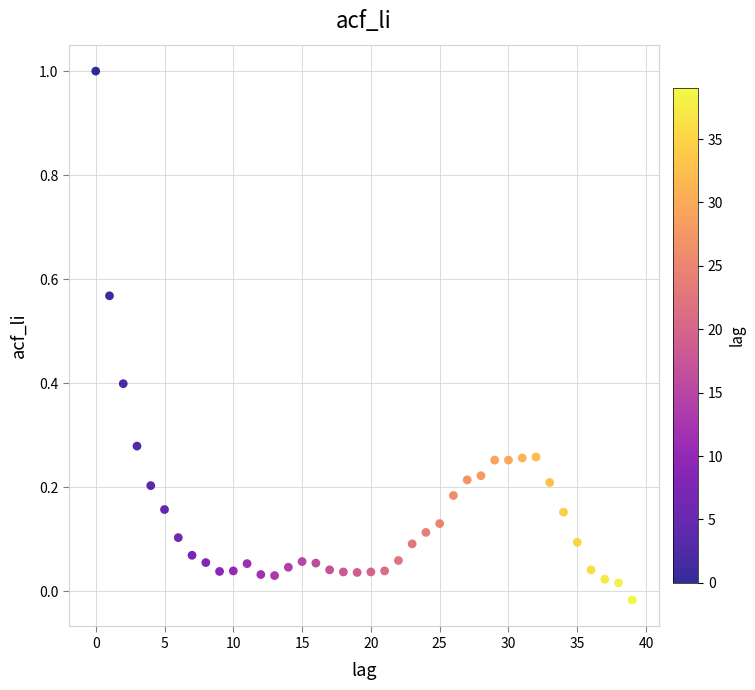

What is the range of Y values (max minus min)?

1.0